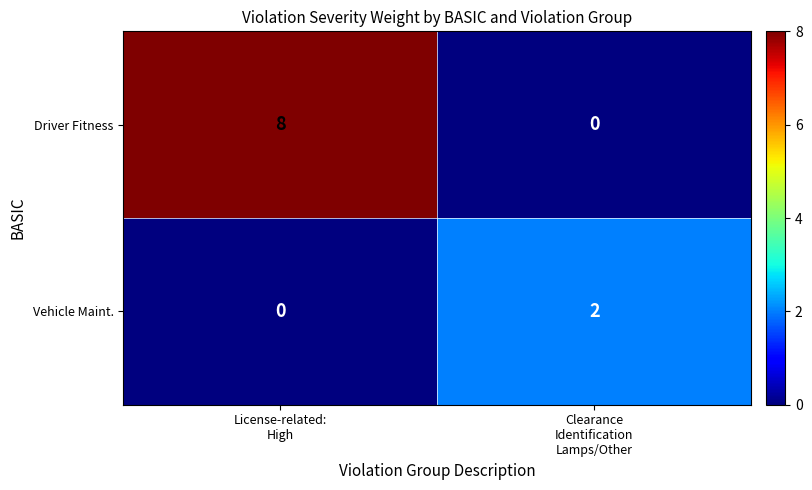

Which series has the largest range (max minus min)?

Driver Fitness